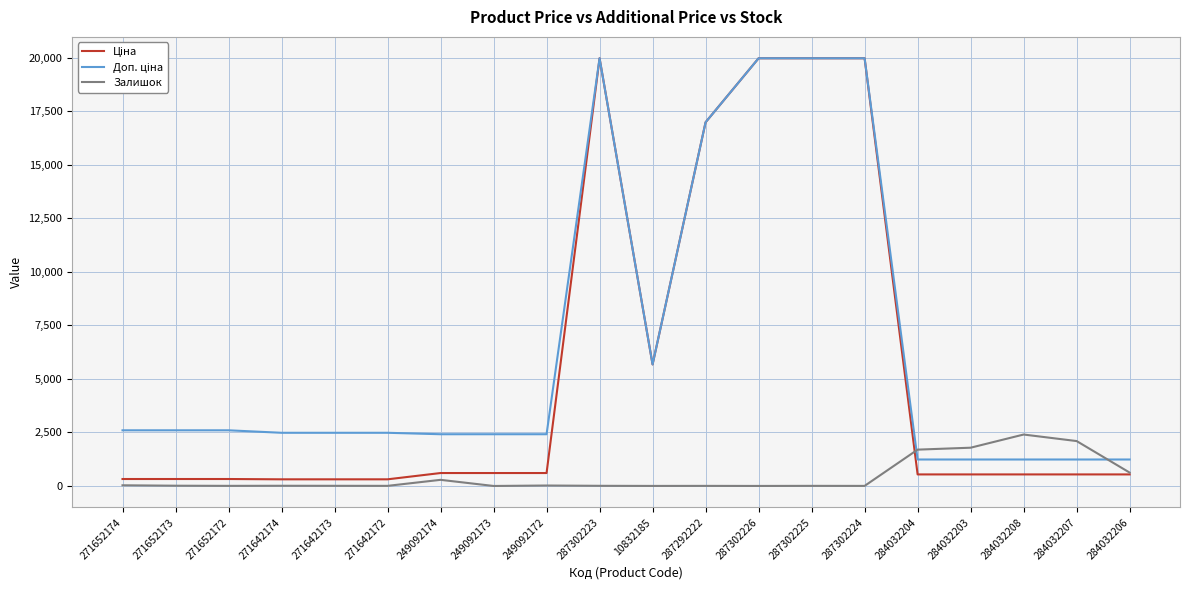

What is the maximum value for Залишок?

2401.0